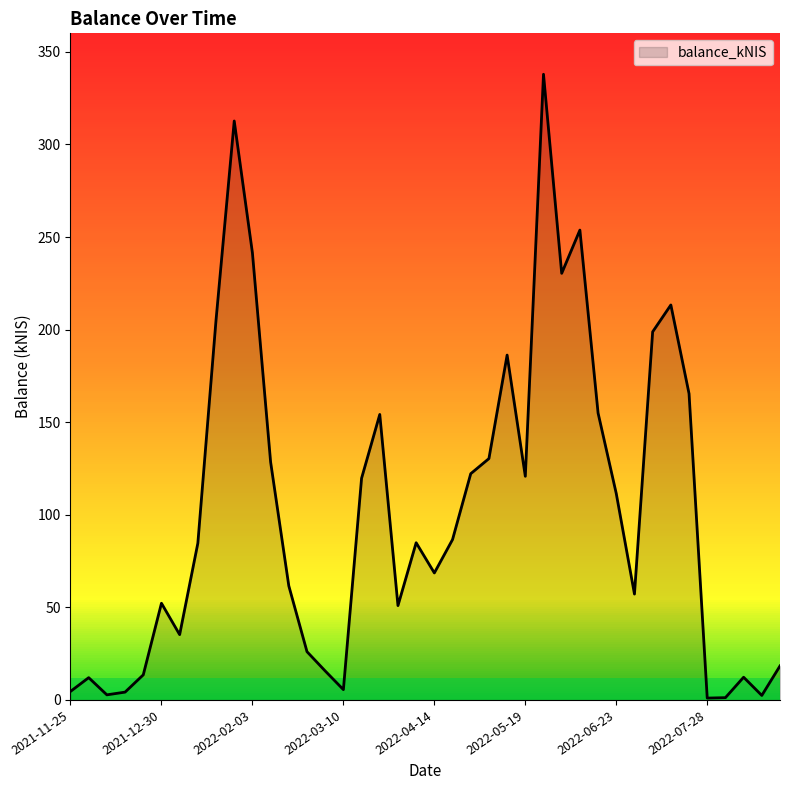

What is the difference between the maximum and minimum values?

336.9